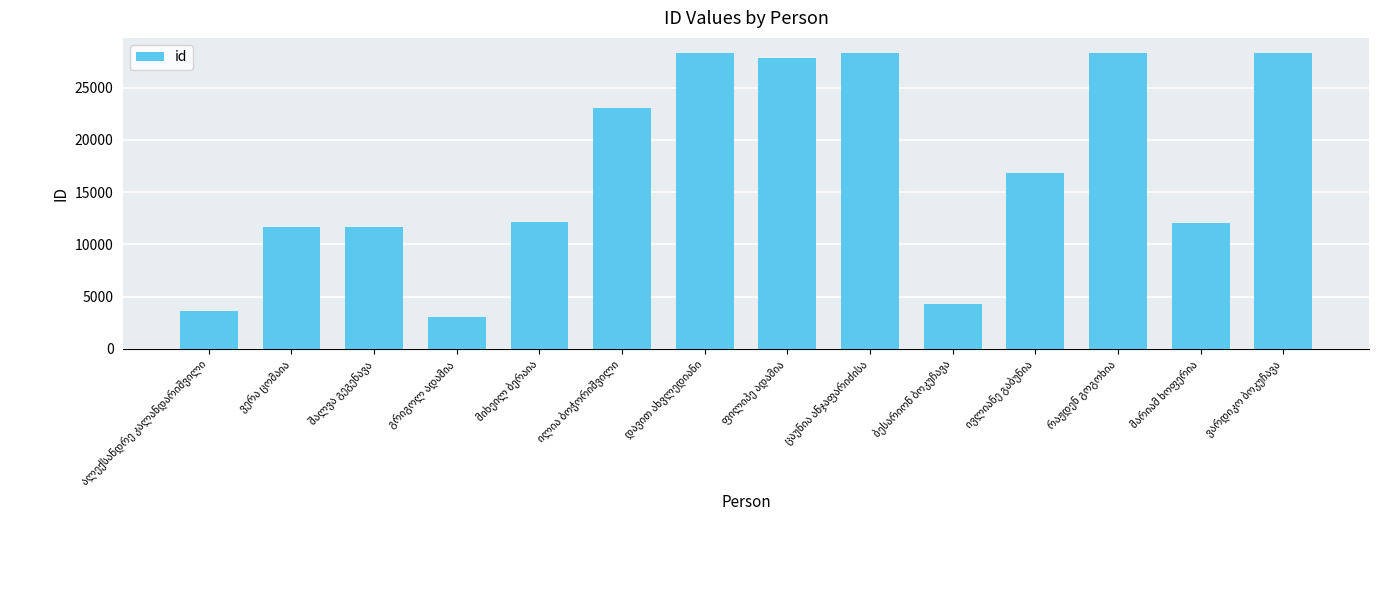

What is the average value?

17115